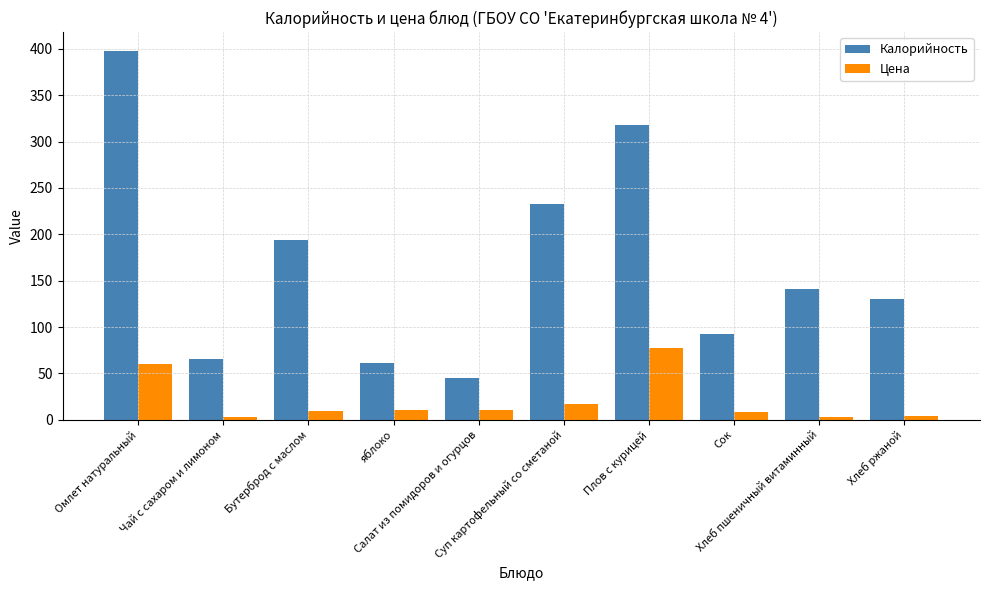

What is the difference between the Цена values at Сок and Омлет натуральный?

51.8